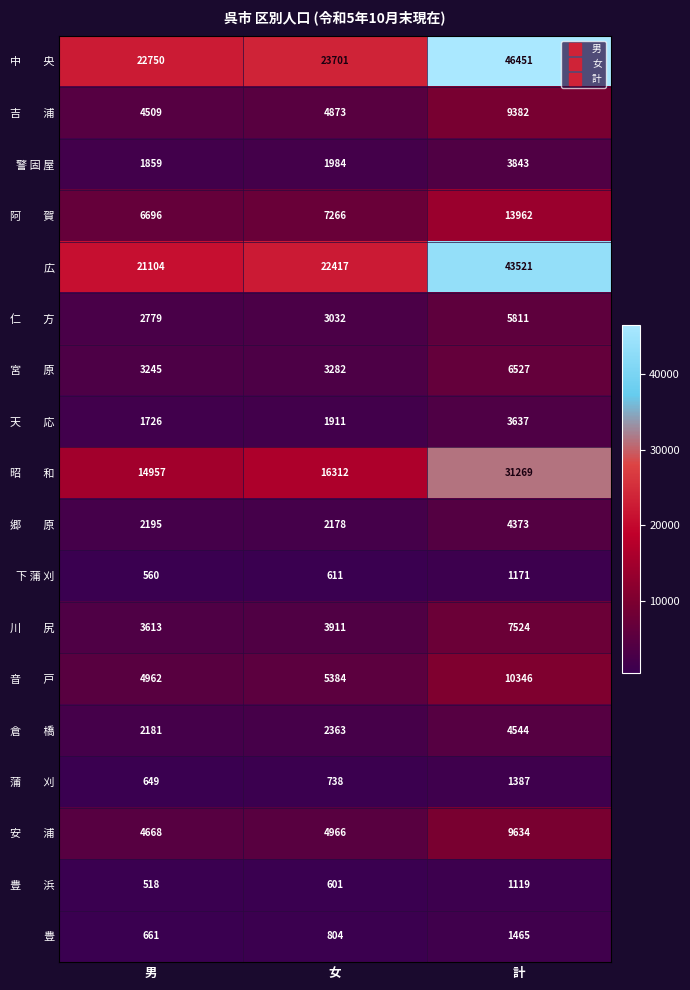

At which category does the chart reach its peak across all series?

計